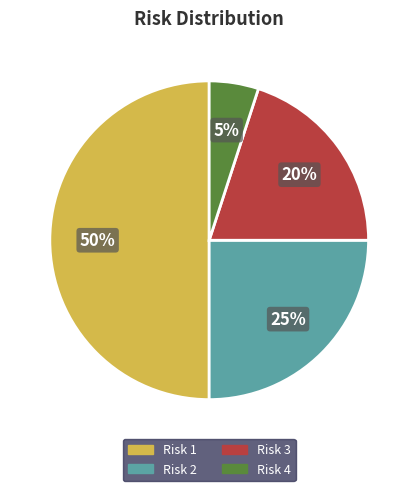

To the nearest percent, what is the difference between the largest and smallest slice percentages?

45%